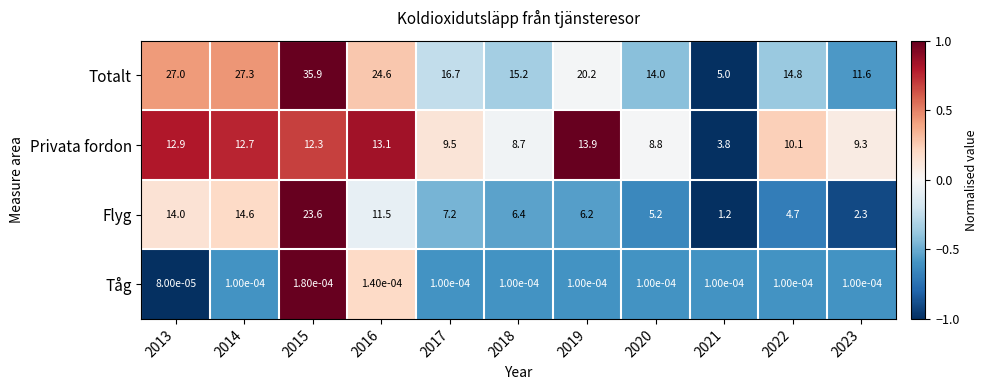

At which category is the sum across all series the highest?

2015